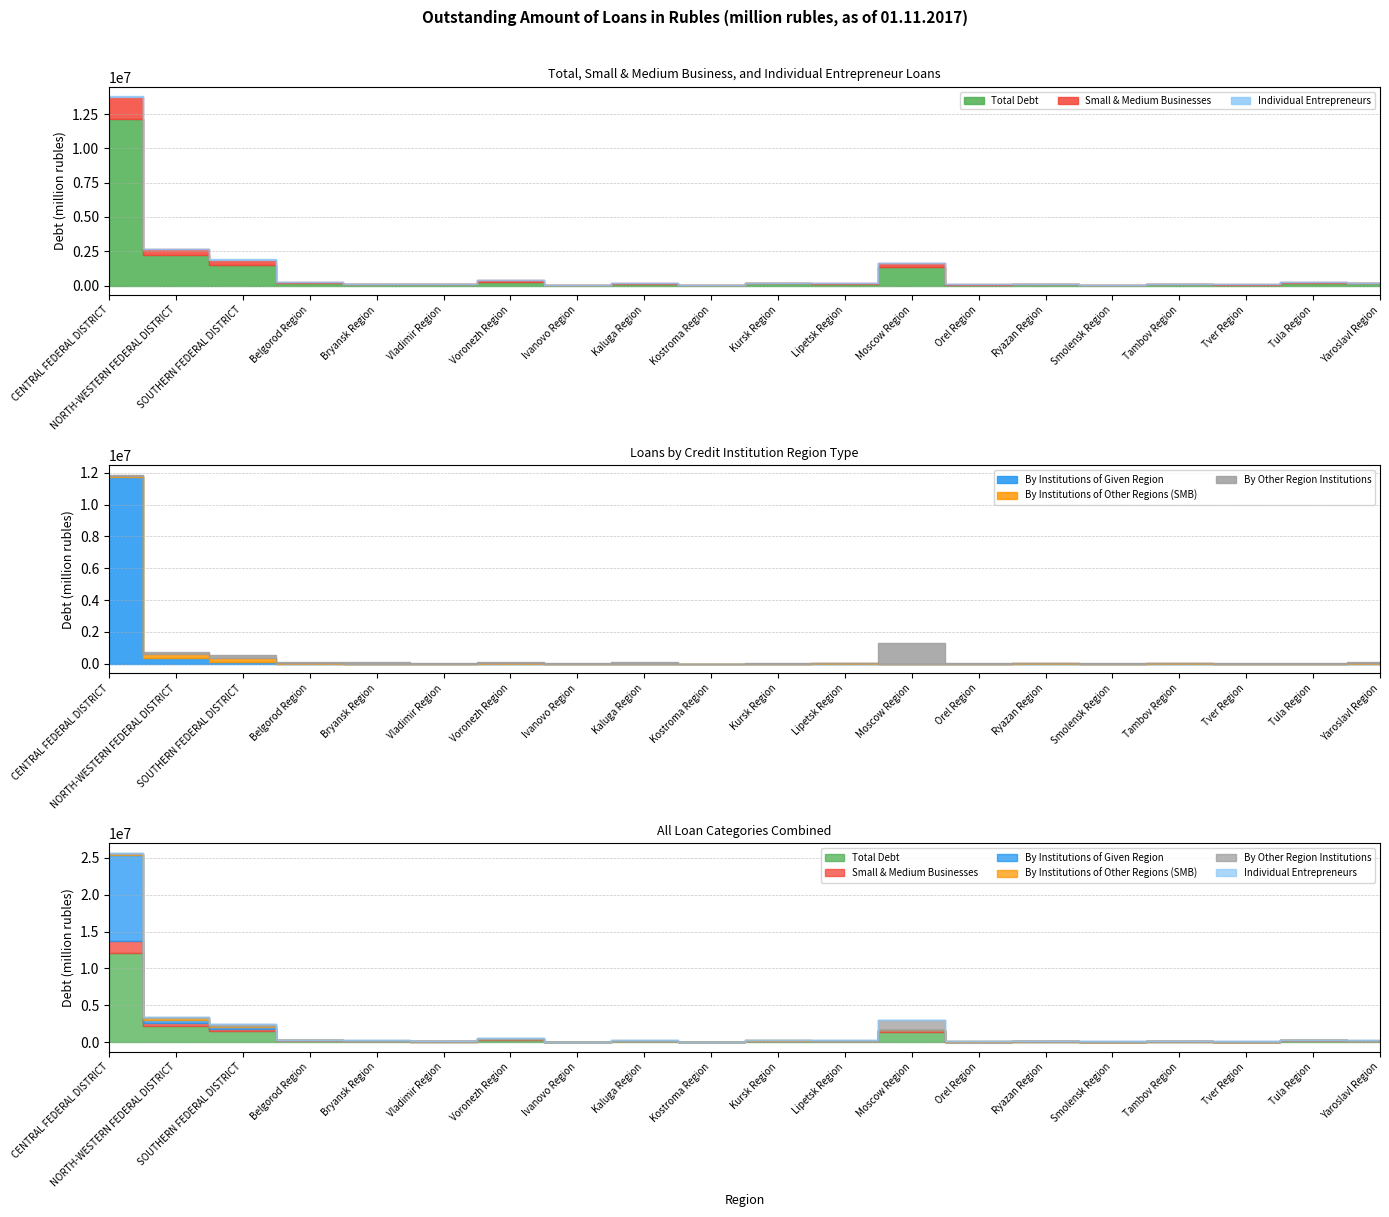

Reading right to left, list all the values displayed in this chart.

Total Debt: 159549	210502	63250	78769	49126	86973	65402	1384646	125020	189667	26751	135841	34527	267532	82955	109021	205652	1488018	2216043	12117370
Small & Medium Businesses: 35522	33893	12837	25276	16530	28702	16398	227693	33416	23042	14201	26454	21254	100508	29041	25132	38043	363485	430499	1605366
By Institutions of Given Region: 1407	1128	465	1072	0	7688	0	1507	5927	10745	3151	2441	4669	0	745	0	4674	142748	358149	11708887
By Institutions of Other Regions (SMB): 22555	18314	7689	20765	10967	16441	9125	406	19103	8318	7619	17533	6566	82763	14555	15996	21760	238427	262469	84395
By Other Region Institutions: 102139	59623	16655	23686	15965	30228	23470	1326857	49720	37040	9603	84034	15055	60840	46609	76170	62429	183673	135582	87558
Individual Entrepreneurs: 2873	3016	1918	2527	2191	3558	1930	10692	2106	4544	1638	2910	2753	6648	2866	6528	4296	47582	19278	78033